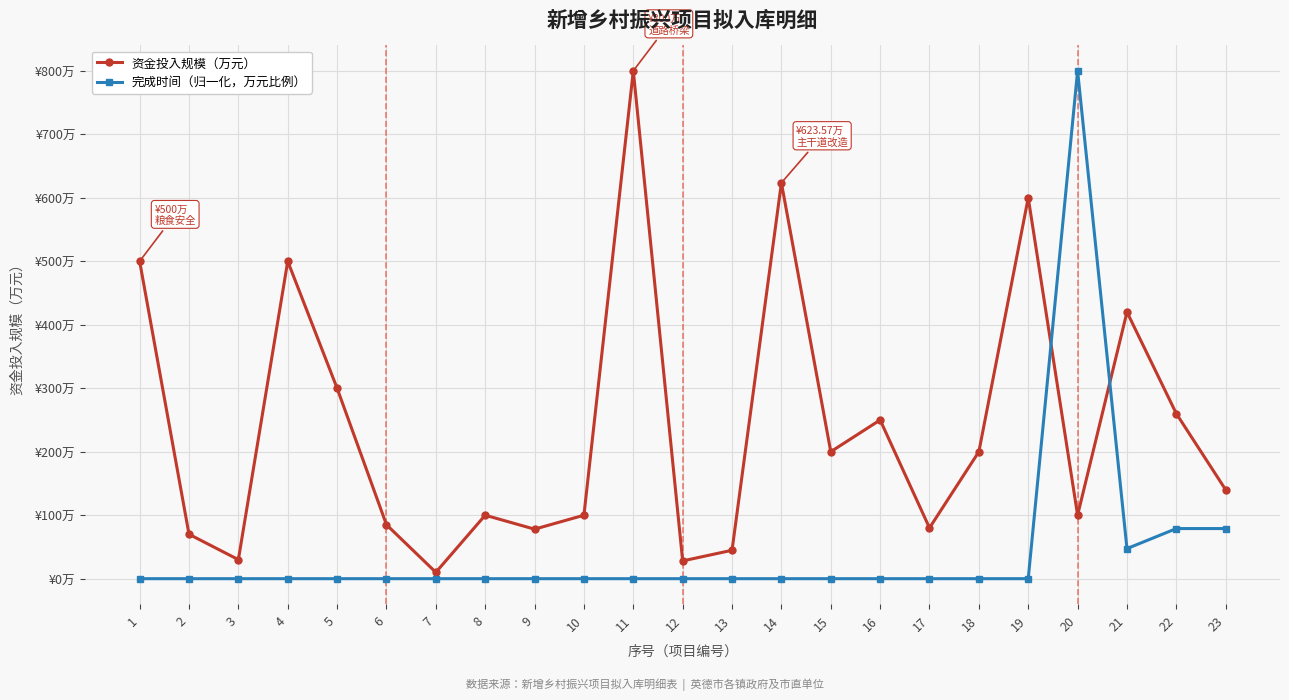

Which has a higher value, 6 or 8?

8